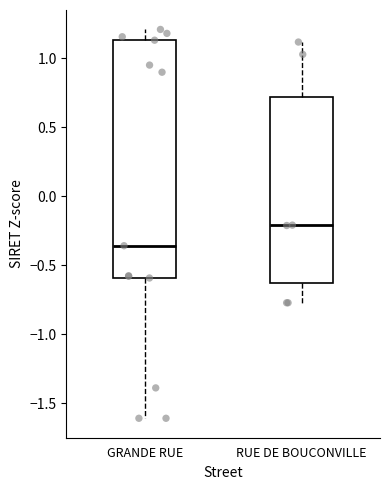

Reading left to right, transcribe this box plot: for each box, give where its median line is, the range the box spans, and where its two whiskers end, as read against the y-axis. The values are not printed on the chart, so give them approximately, as read against the axis.

GRANDE RUE: median -0.35, box -0.60 to 1.15, whiskers -1.60 to 1.20
RUE DE BOUCONVILLE: median -0.20, box -0.65 to 0.70, whiskers -0.75 to 1.10